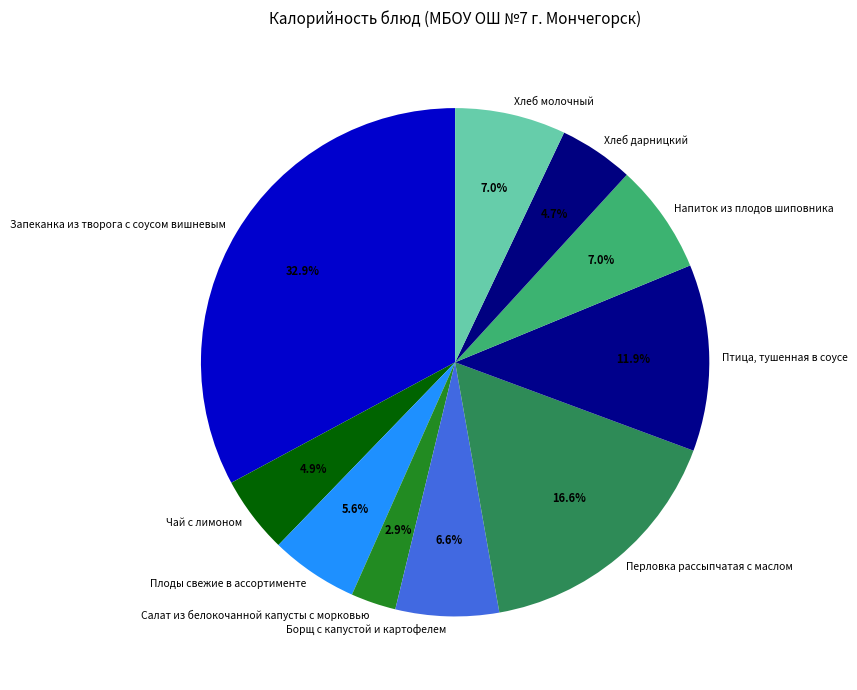

Is there any slice that represents more than half of the pie?

No